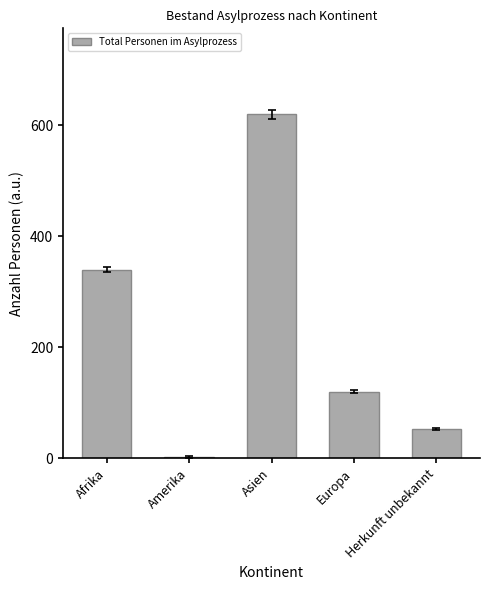

Reading right to left, list all the values displayed in this chart.

52	120	620	2	340